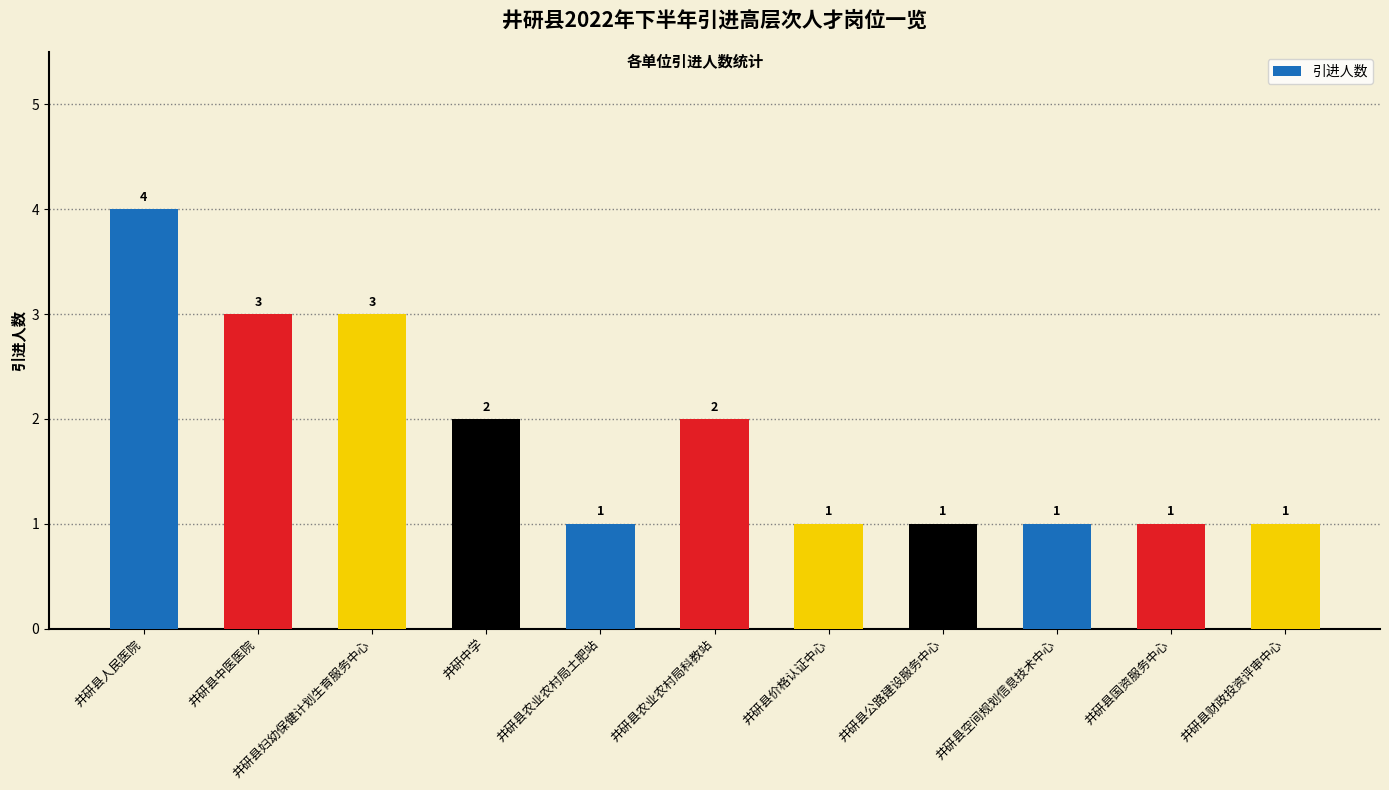

How many bars are there in total?

11